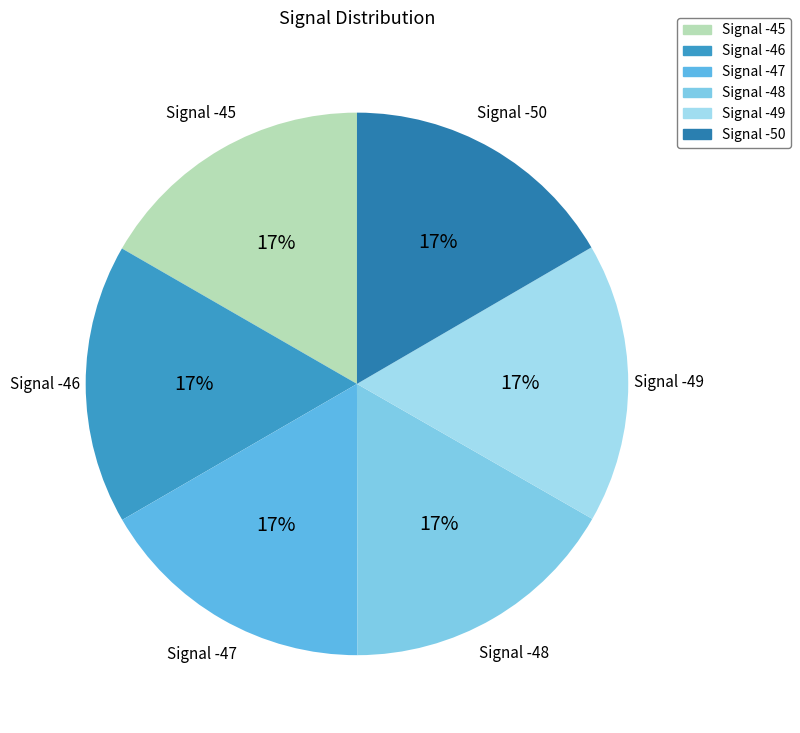

Do Signal -48 and Signal -46 together represent more than half of the pie?

No